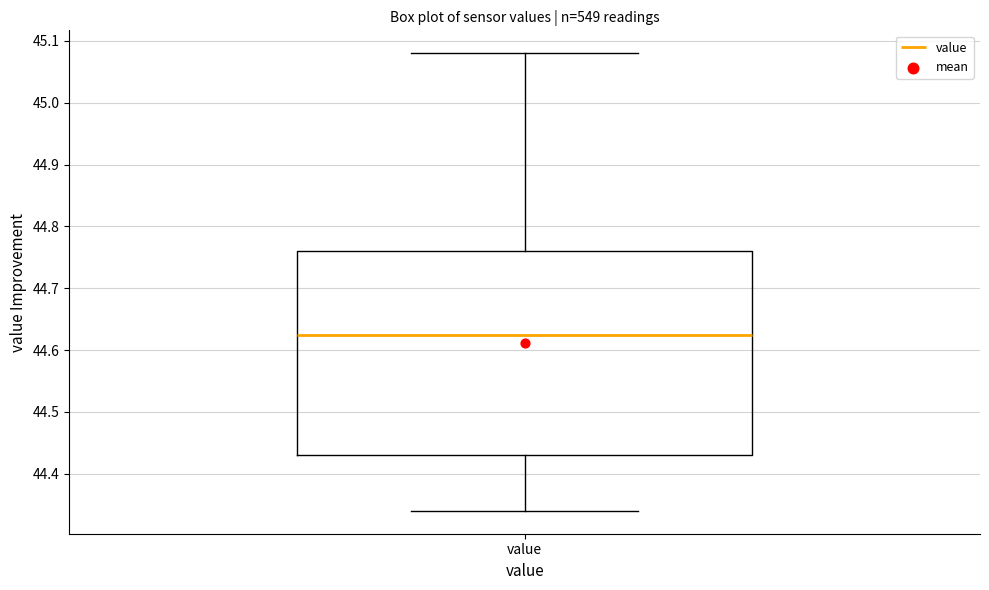

Read this box plot against the y-axis: the position of the median line, the range covered by the box, and the ends of both whiskers. The values are not printed on the chart, so give them approximately, as read against the axis.

median 44.63, box 44.43 to 44.76, whiskers 44.34 to 45.08